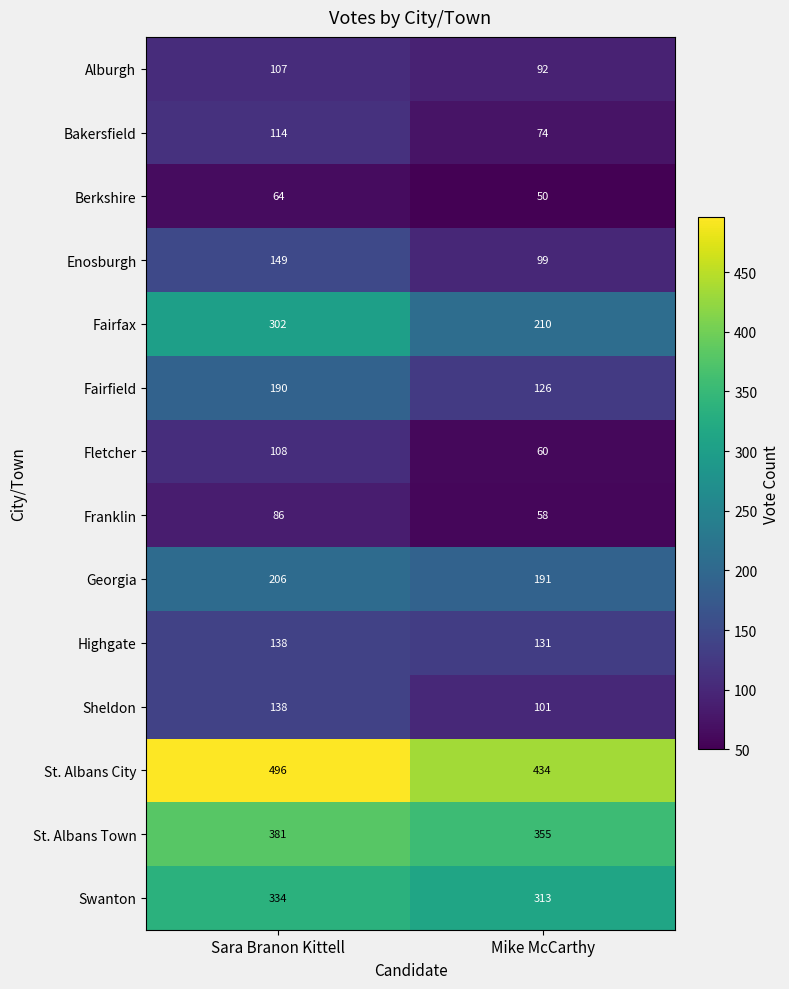

What is the minimum value shown in the chart?

50